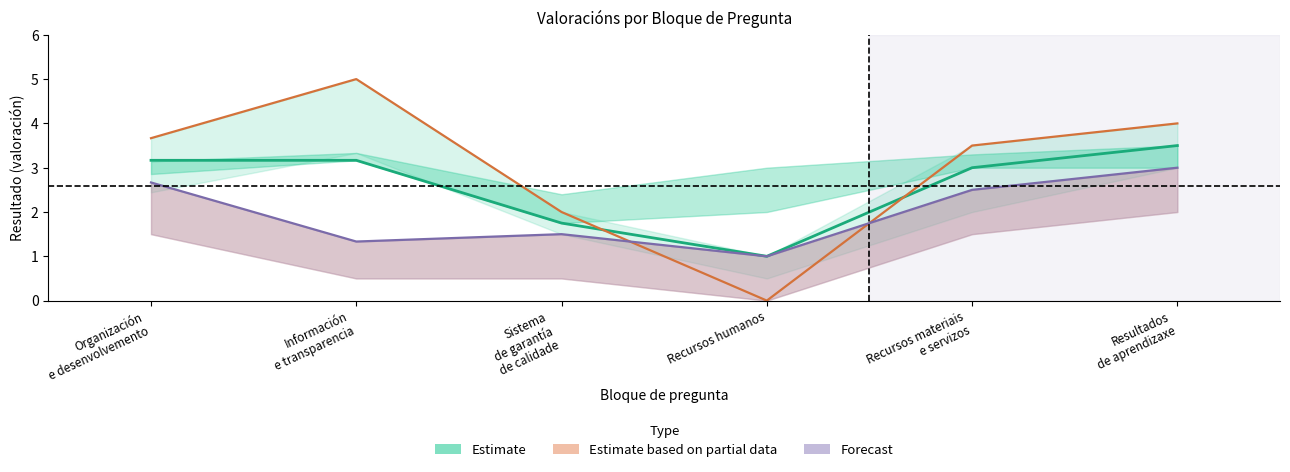

Is it true that Parcial Home (Estimate based on partial data) equals -3.1 at Recursos humanos?

False